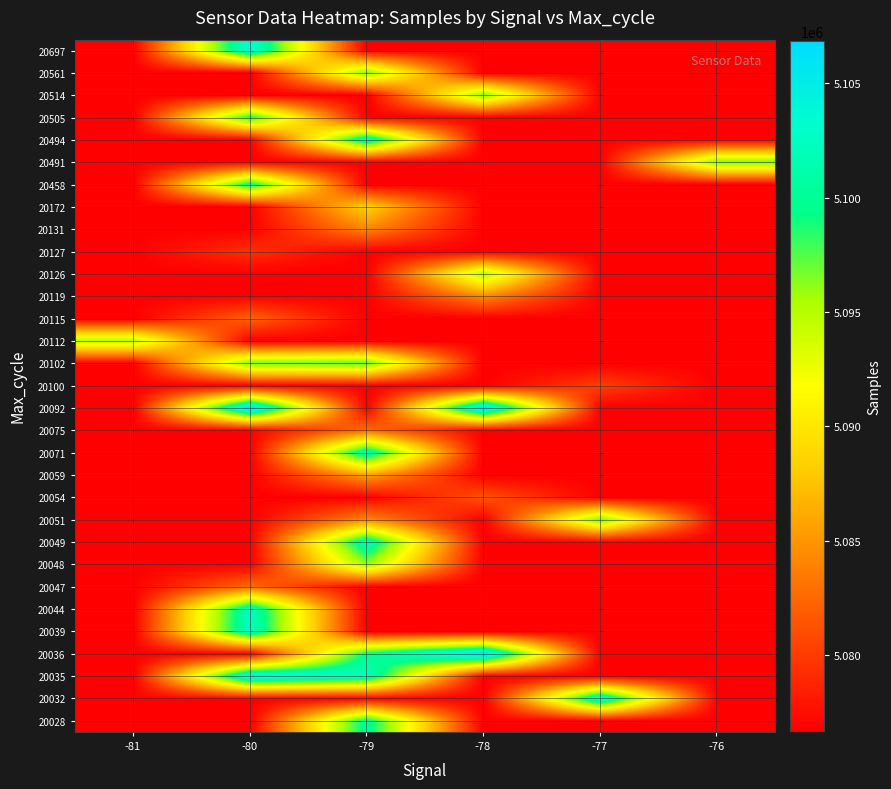

What is the total value across all series at -77?

157428126.0